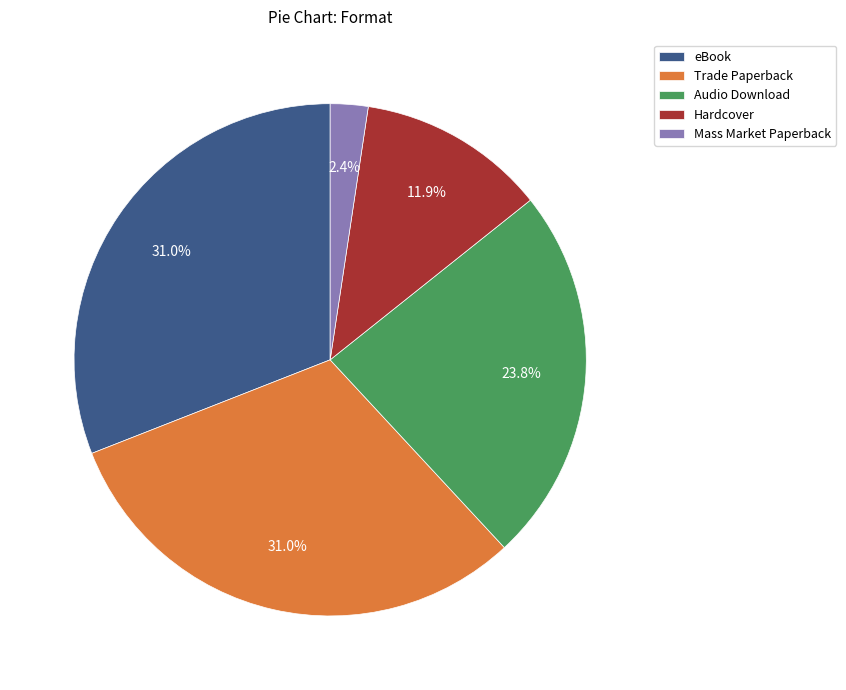

Is it true that Audio Download is 24% of the pie?

True